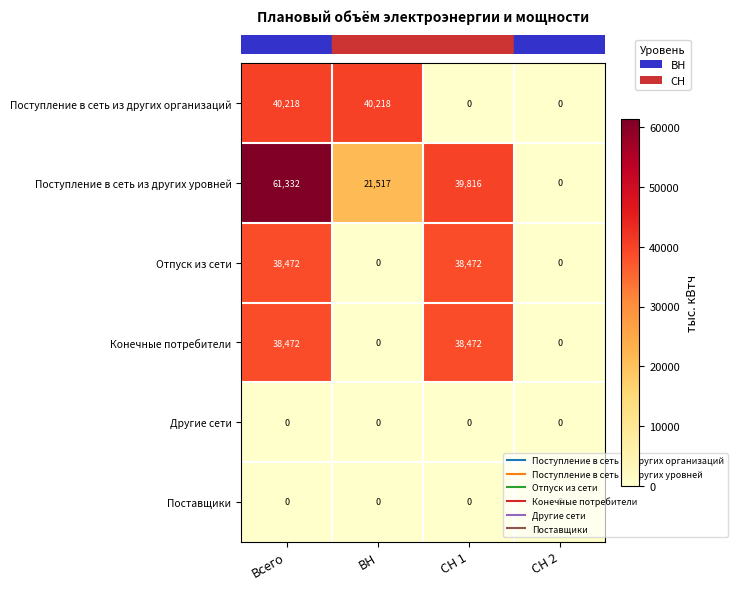

The Конечные потребители series shows 0 at СН 2. True or false?

True